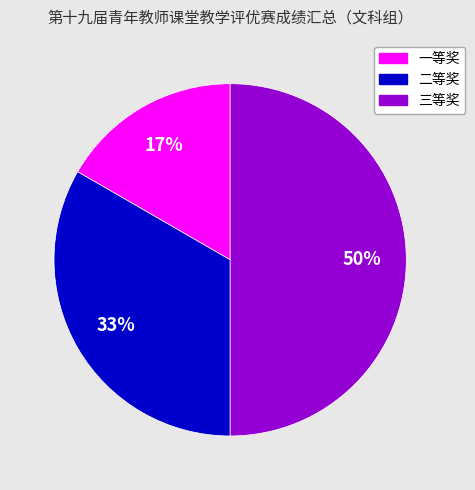

Does 二等奖 represent more than half of the total?

No